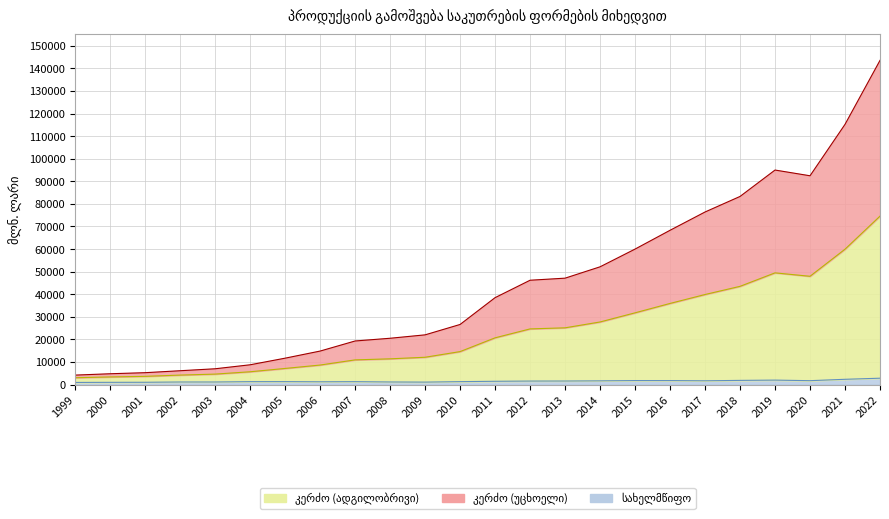

Rank the series by their average value, from lowest to highest.

სულ (სახელმწიფო), კერძო (უცხოელი), კერძო (ადგილობრივი)